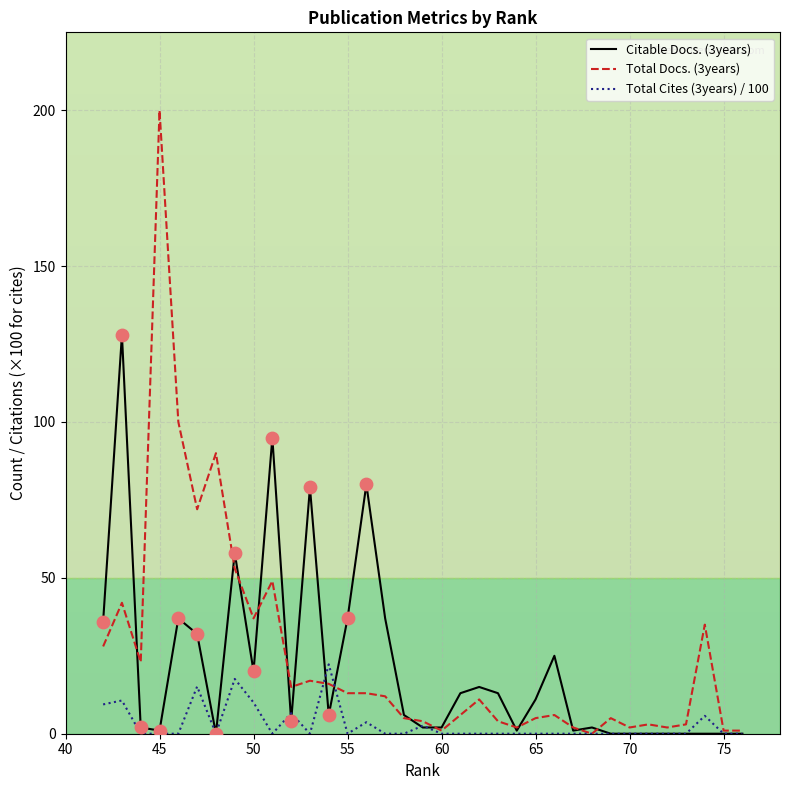

What is the maximum value for Total Docs. (3years)?

200.0